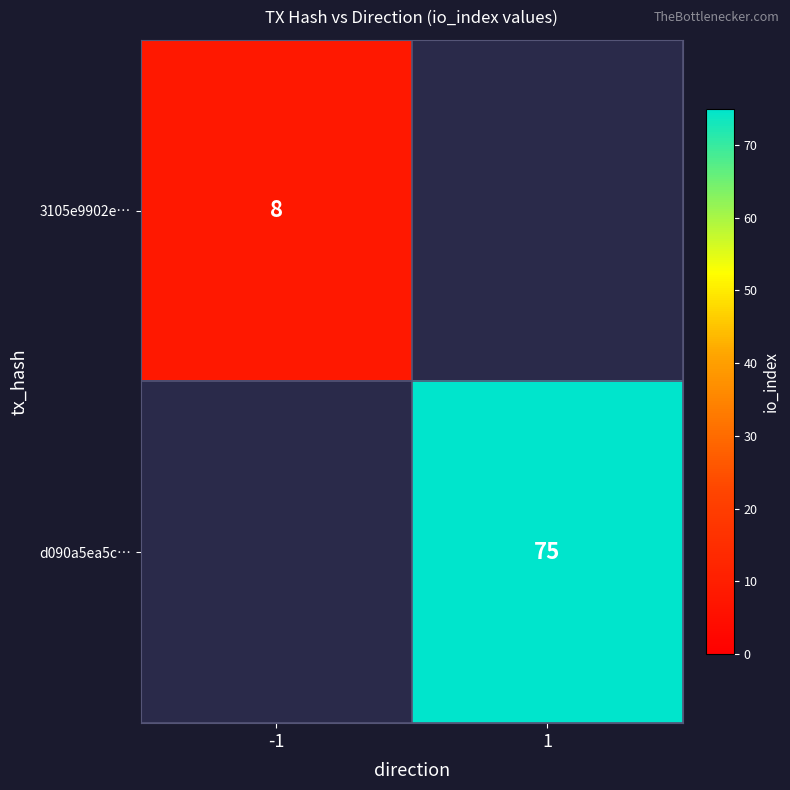

The value of d090a5ea5c… at 1 is 75. True or false?

True